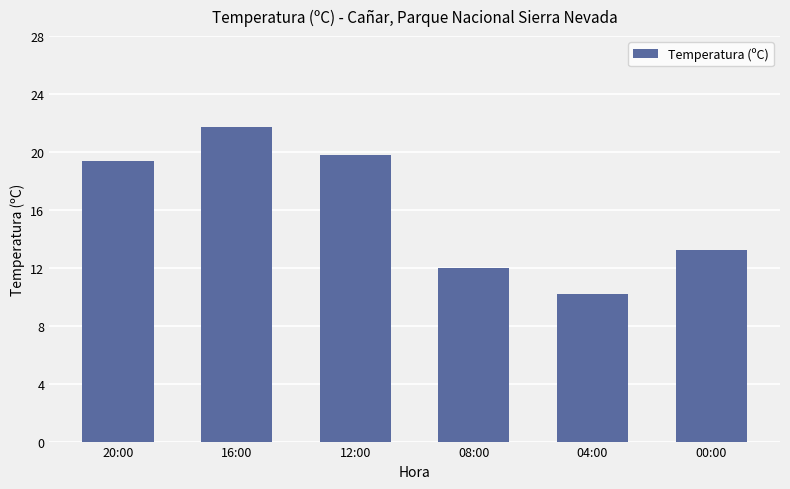

How many categories are shown in the chart?

6